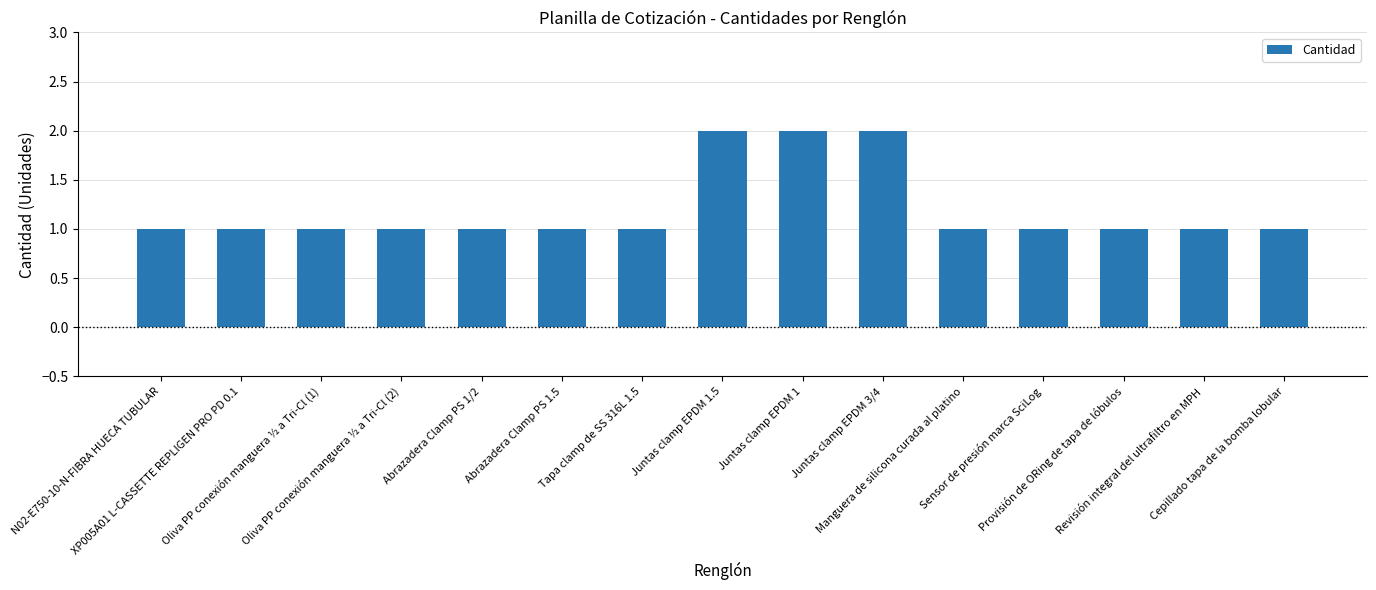

Count the number of data series in this chart.

1